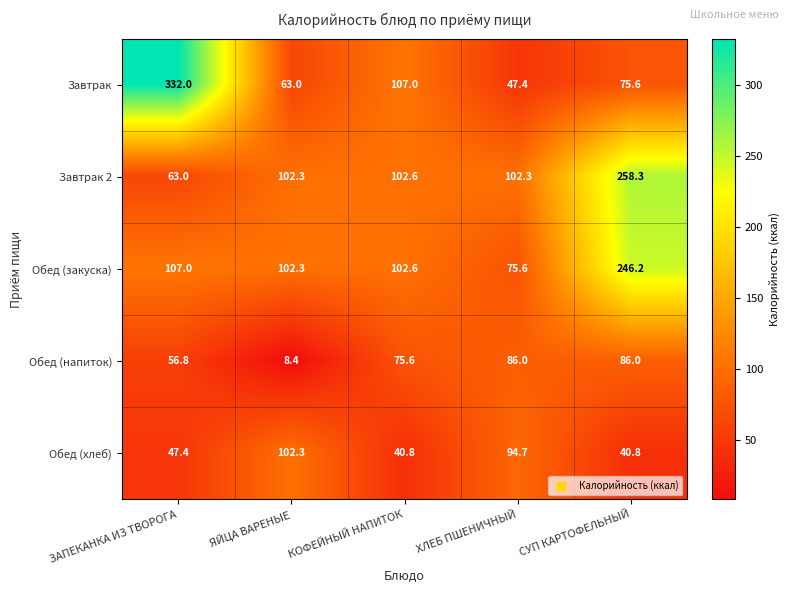

How many data points in Обед (хлеб) are above 47?

3